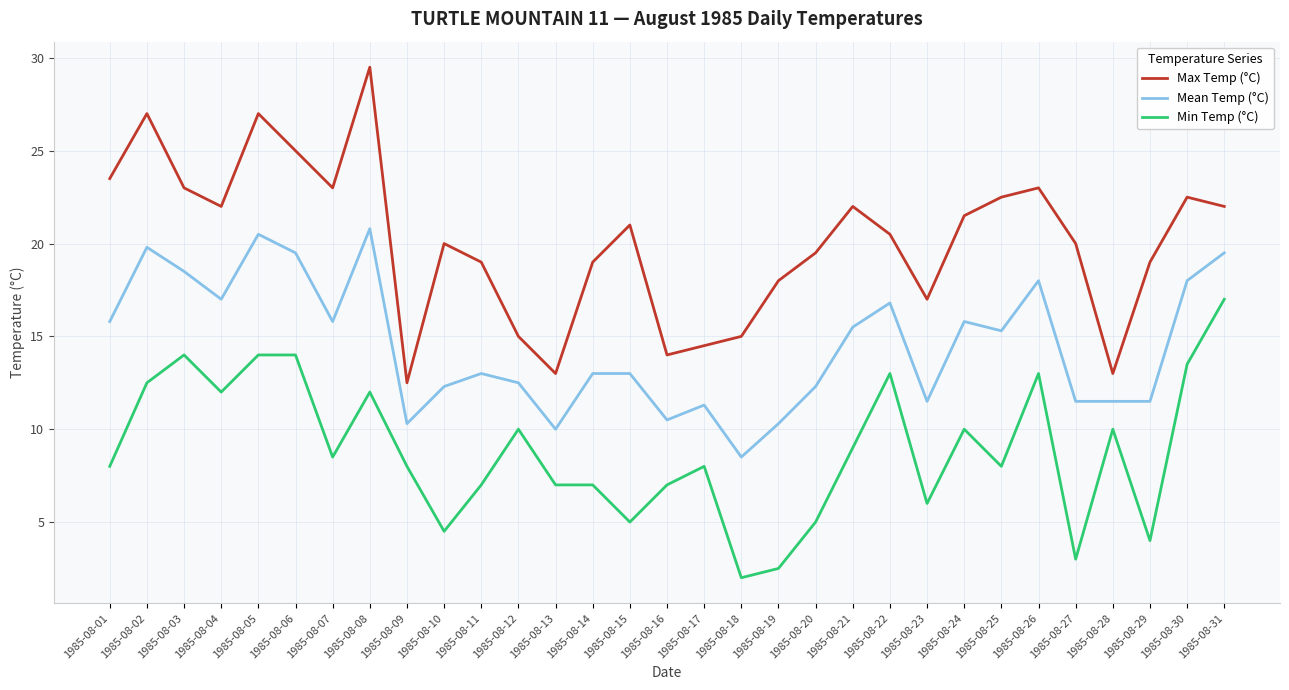

What is the difference between the Min Temp (°C) values at 1985-08-27 and 1985-08-26?

10.0